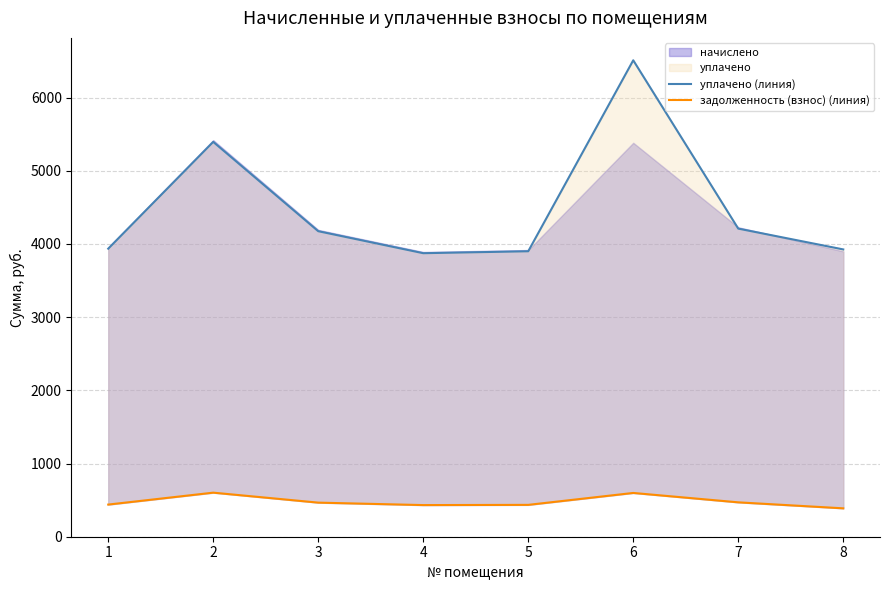

What is the smallest value displayed?

387.9